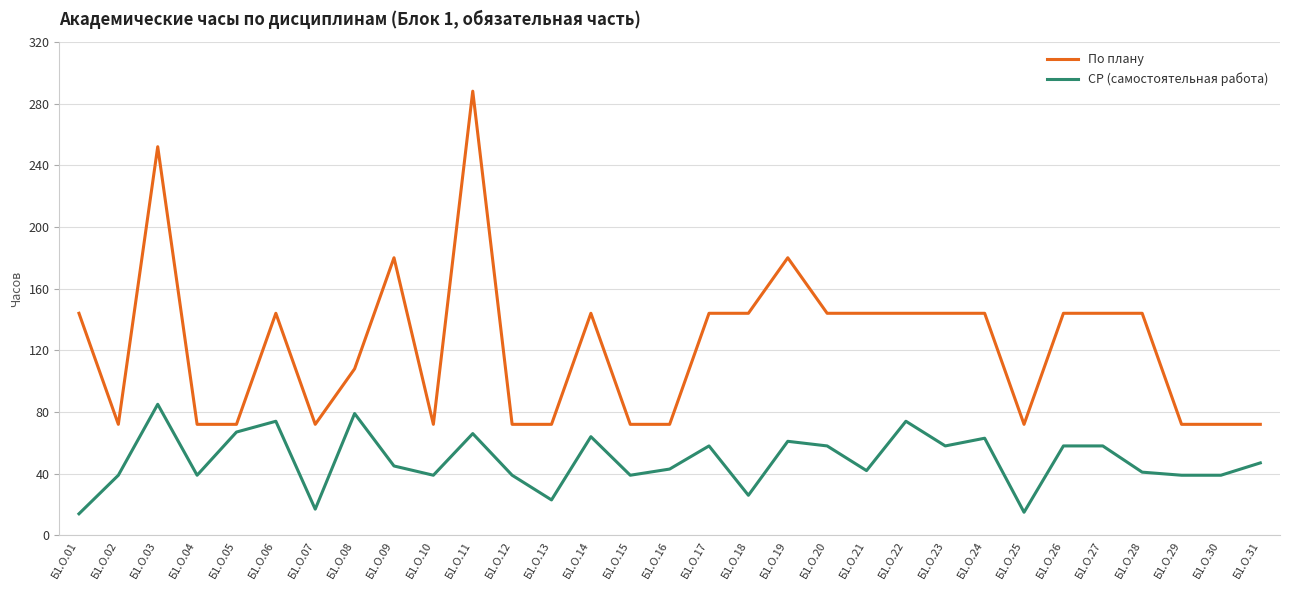

True or false: СР (самостоятельная работа) has a value of 26 at Б1.О.18.

True